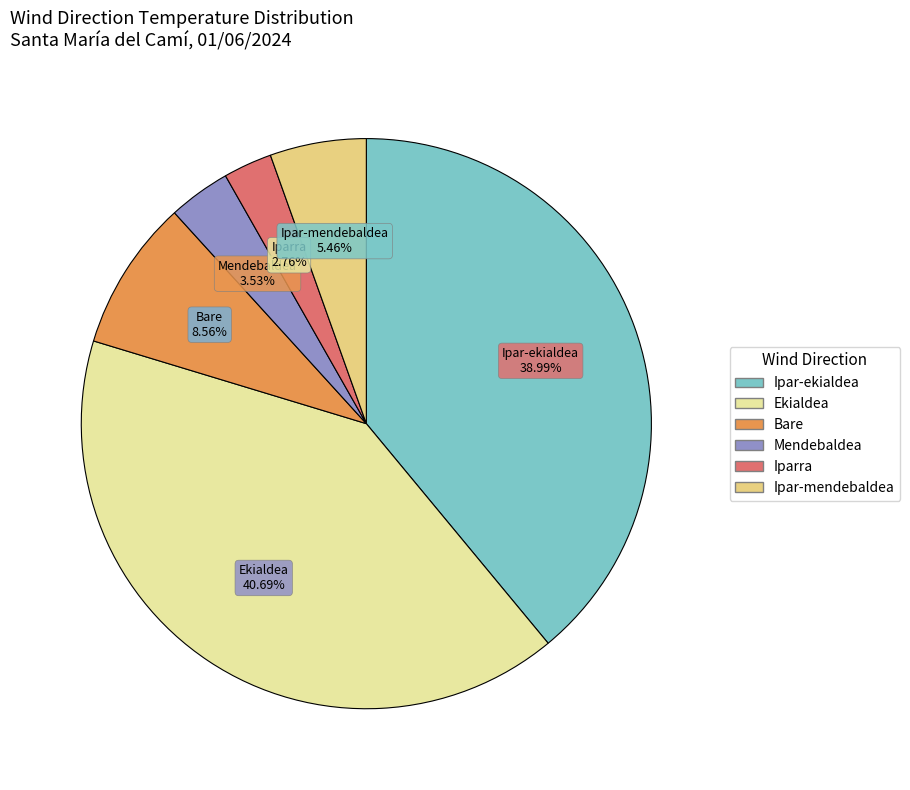

Count the number of slices in the pie.

6